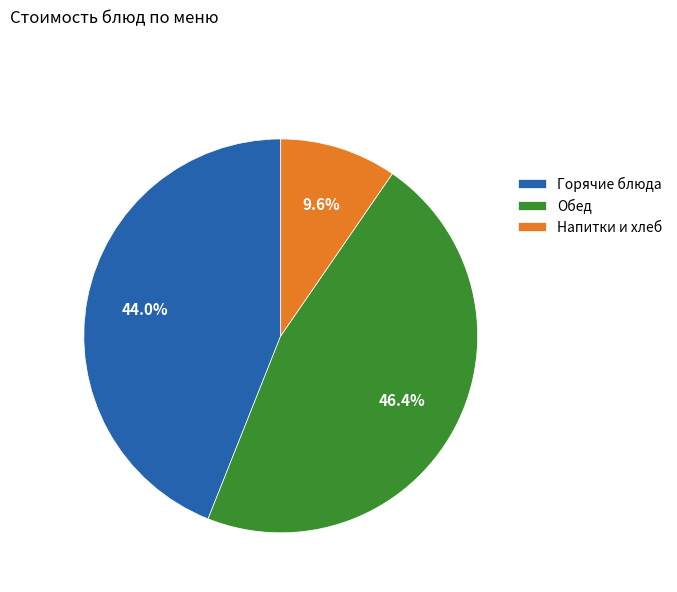

What is the ratio of the value at Обед to the value at Горячие блюда?

1.1